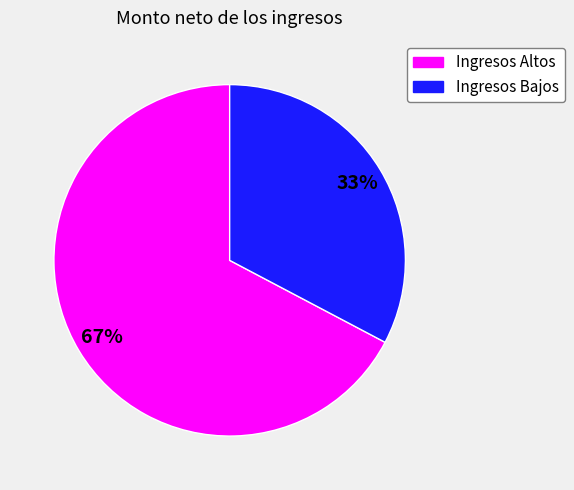

Does any single category account for the majority?

Yes